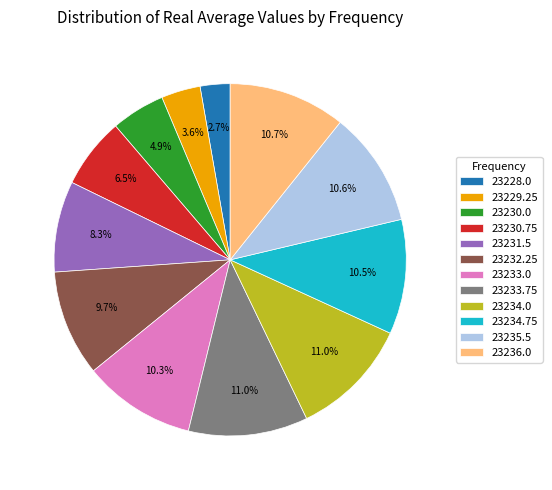

Does any single category account for the majority?

No